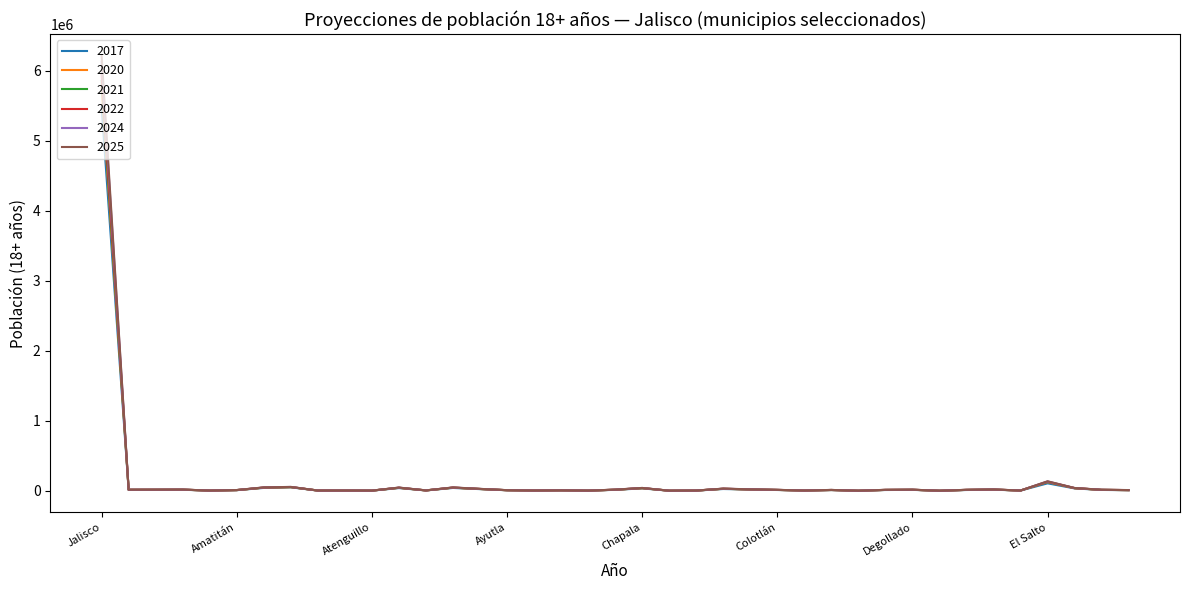

What is the greatest value displayed?

6213142